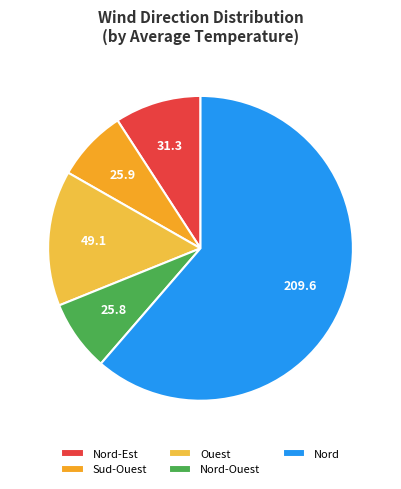

How many segments does this pie chart have?

5